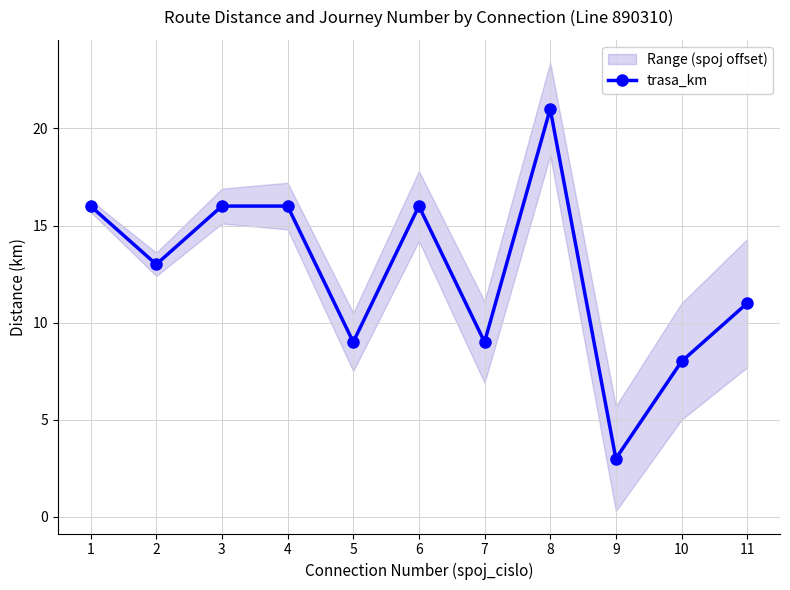

How many points are higher than both their immediate neighbors (excluding endpoints)?

2